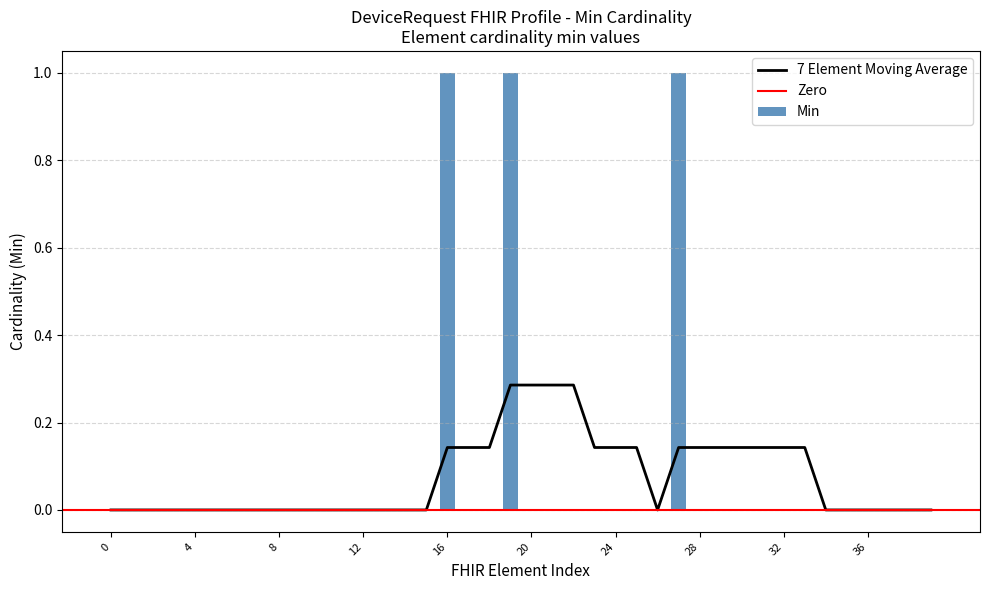

What is the sum of all values?

3